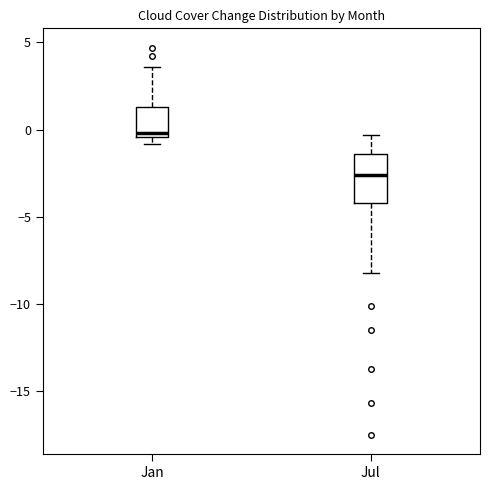

Which box's median line is the lowest?

Jul